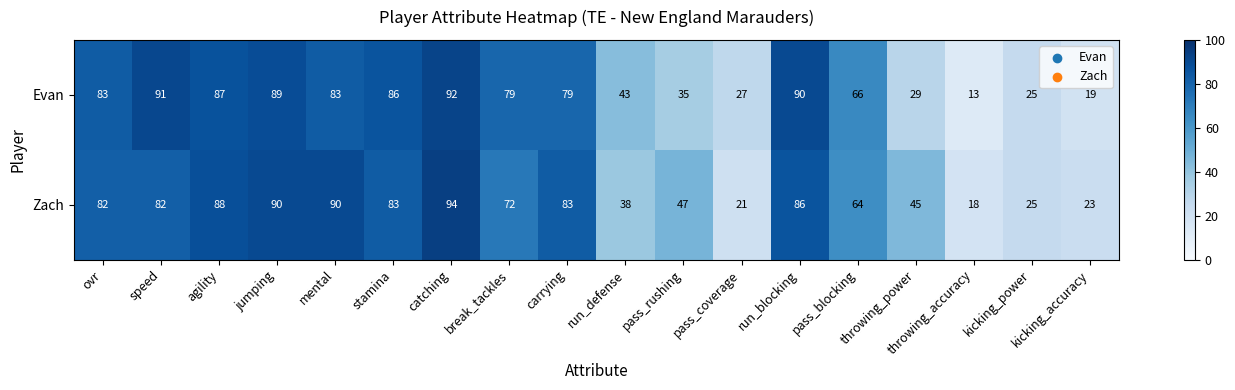

Which series has the largest range (max minus min)?

Evan